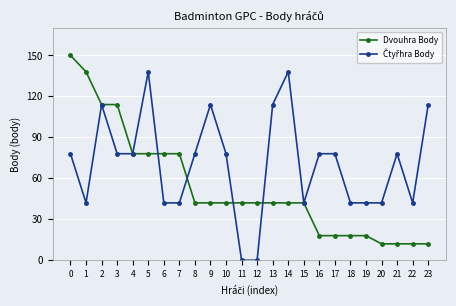

What is the maximum value shown in the chart?

150